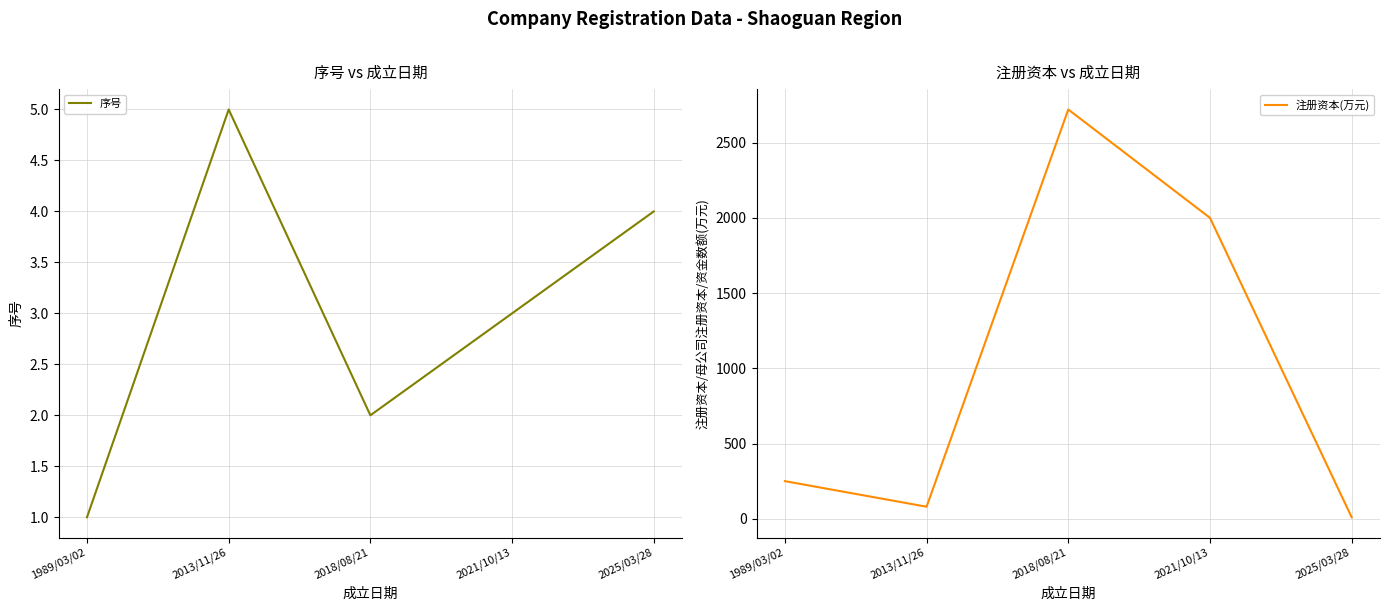

Rank the series at 2013/11/26 from highest to lowest value.

注册资本(万元), 序号